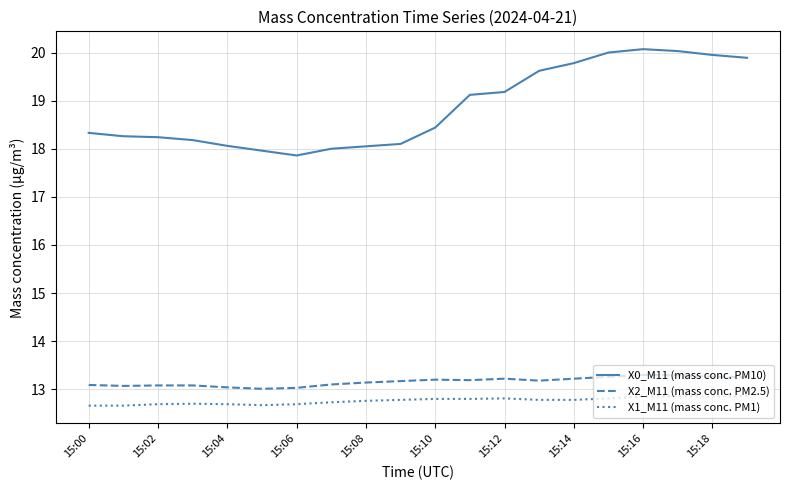

List the series in order of their peak value, lowest first.

X1_M11 (mass conc. PM1), X2_M11 (mass conc. PM2.5), X0_M11 (mass conc. PM10)